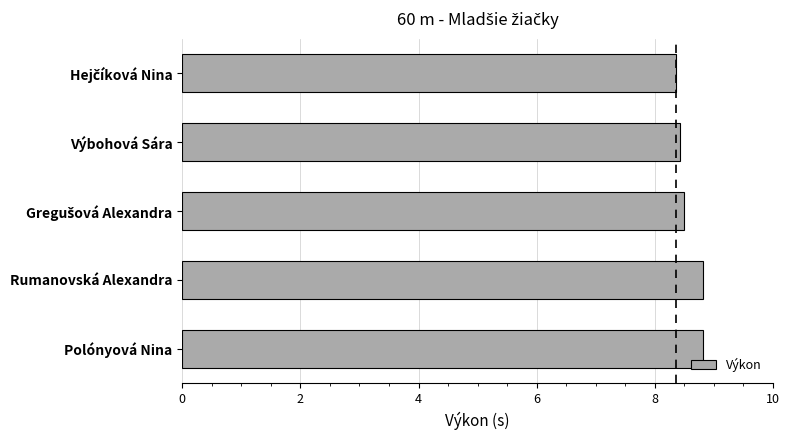

Is it true that the value at Polónyová Nina is 3.6?

False